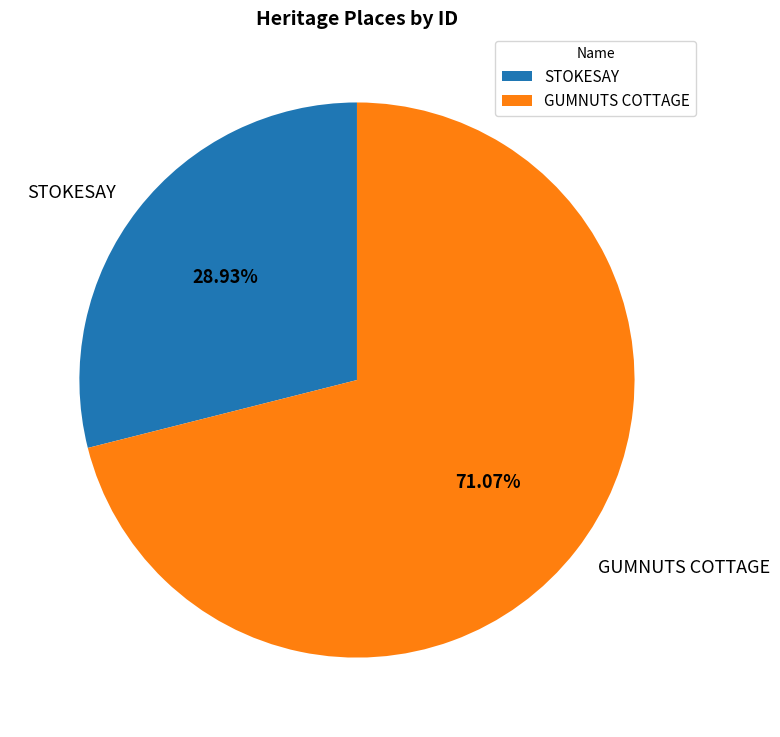

Between GUMNUTS COTTAGE and STOKESAY, which is larger?

GUMNUTS COTTAGE